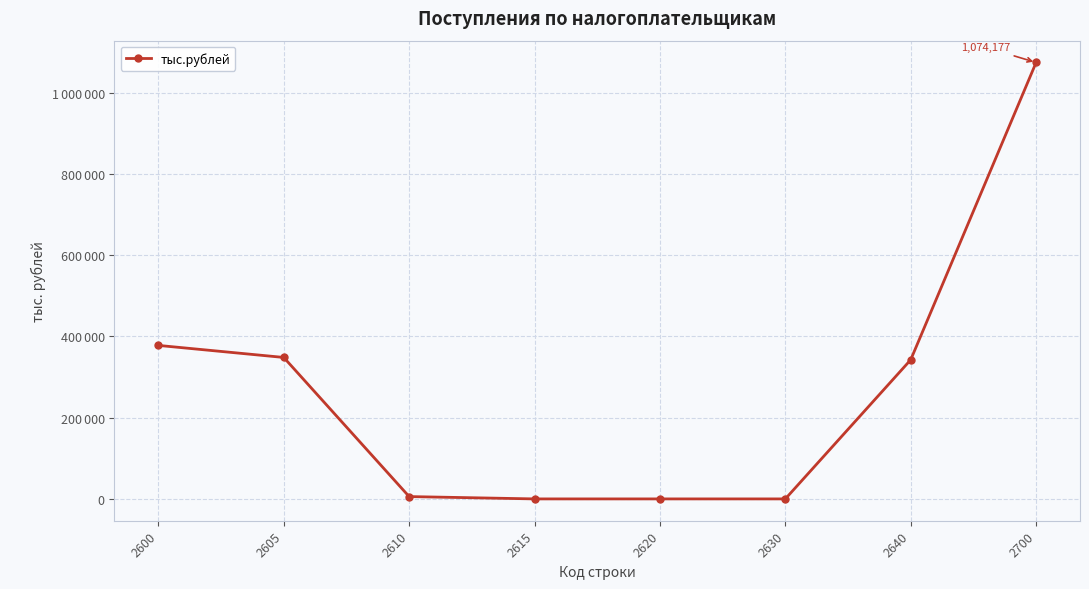

Which label corresponds to the smallest value in the chart?

2615